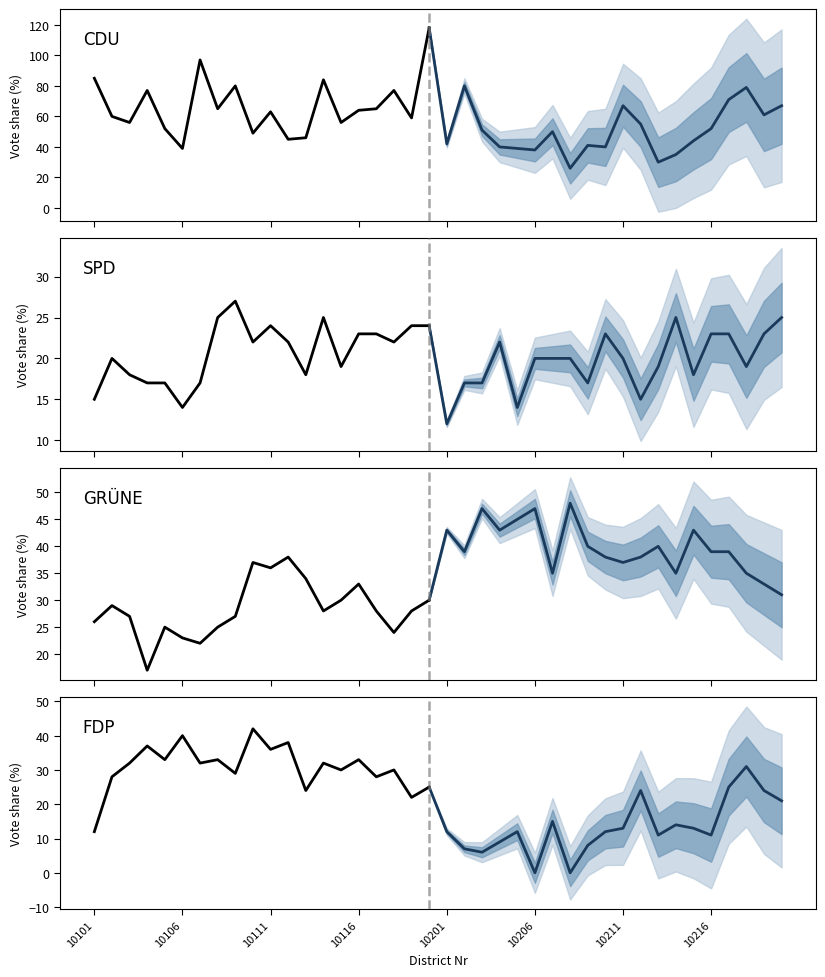

Reading left to right, what are all the values shown in this chart?

CDU_Proz: 85	60	56	77	52	39	97	65	80	49	63	45	46	84	56	64	65	77	59	118	42	80	51	40	39	38	50	26	41	40	67	55	30	35	44	52	71	79	61	67
SPD_Proz: 15	20	18	17	17	14	17	25	27	22	24	22	18	25	19	23	23	22	24	24	12	17	17	22	14	20	20	20	17	23	20	15	19	25	18	23	23	19	23	25
GRÜNE_Proz: 26	29	27	17	25	23	22	25	27	37	36	38	34	28	30	33	28	24	28	30	43	39	47	43	45	47	35	48	40	38	37	38	40	35	43	39	39	35	33	31
FDP_Proz: 12	28	32	37	33	40	32	33	29	42	36	38	24	32	30	33	28	30	22	25	12	7	6	9	12	0	15	0	8	12	13	24	11	14	13	11	25	31	24	21